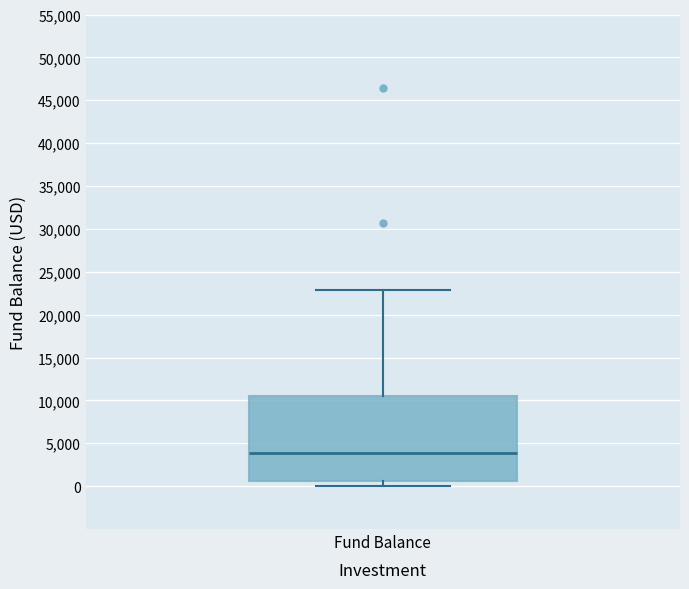

Transcribe this box plot: give where the median line is, the range the box spans, and where the two whiskers end, as read against the y-axis. The values are not printed on the chart, so give them approximately, as read against the axis.

median 4000, box 500 to 10500, whiskers 0 to 23000